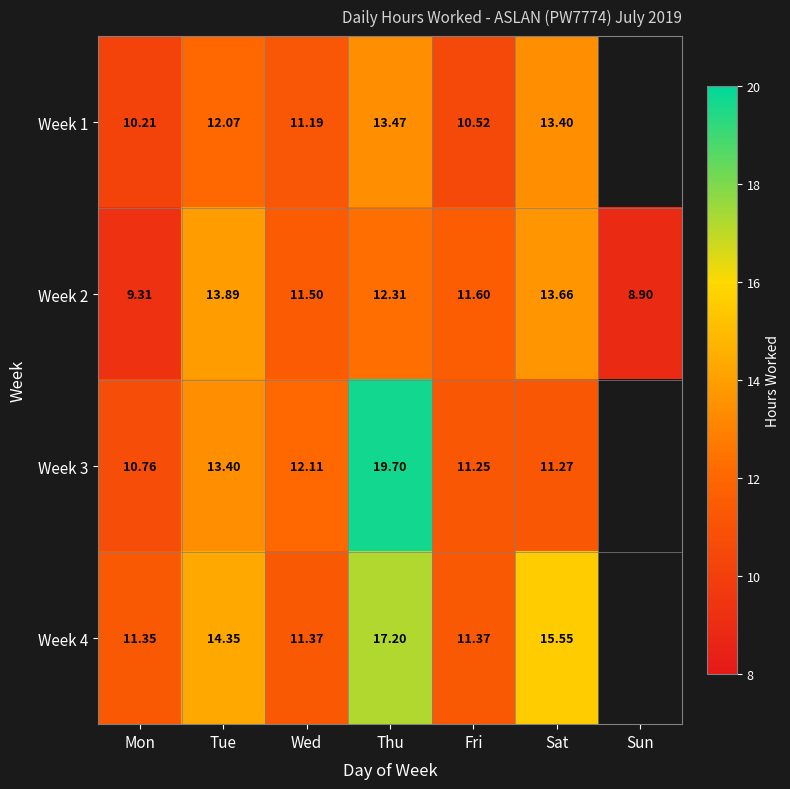

Is the value of Week 1 at Sat greater than the value of Week 3 at Fri?

Yes